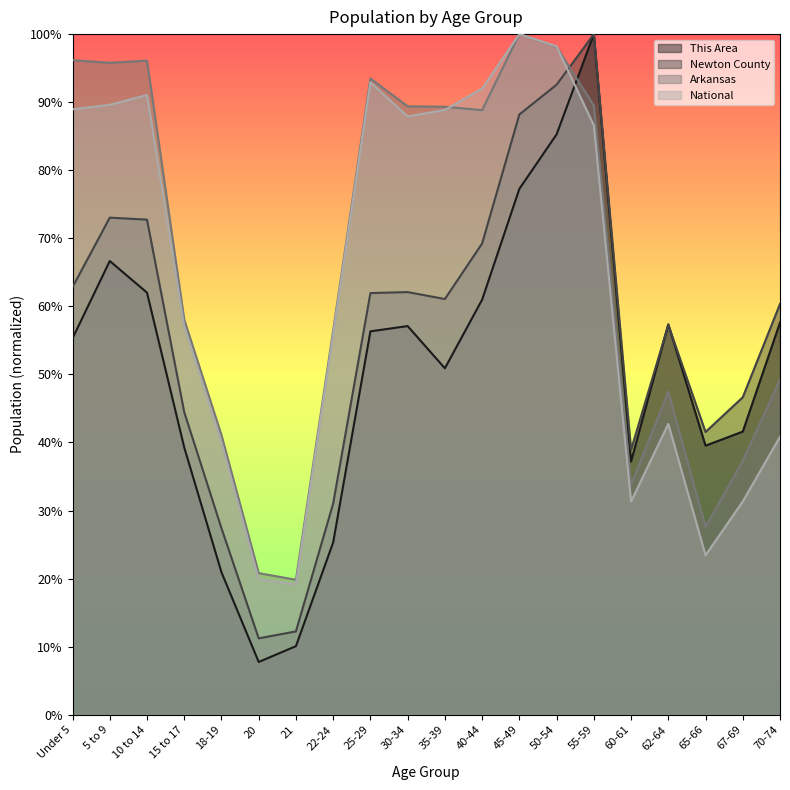

Where is the first local minimum for Arkansas?

5 to 9